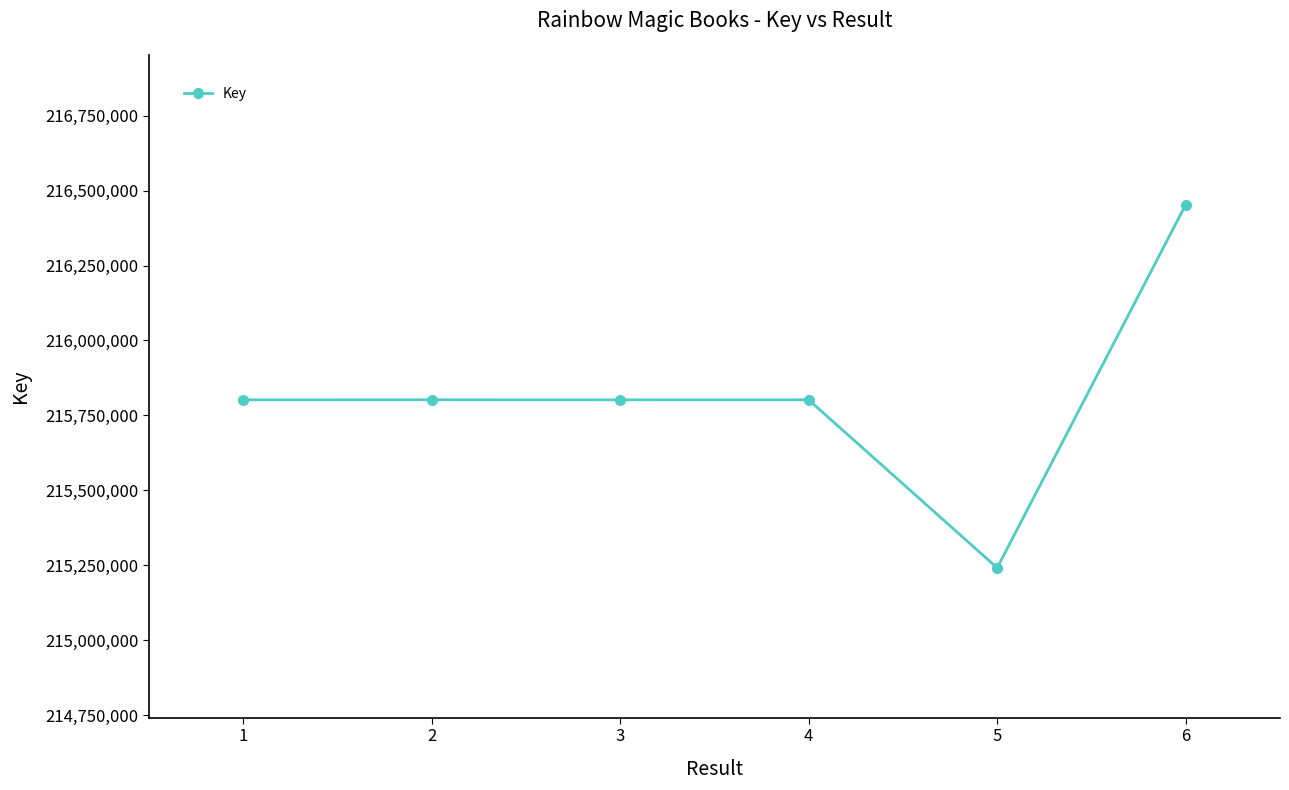

True or false: the data shows 215241168 at 5.

True